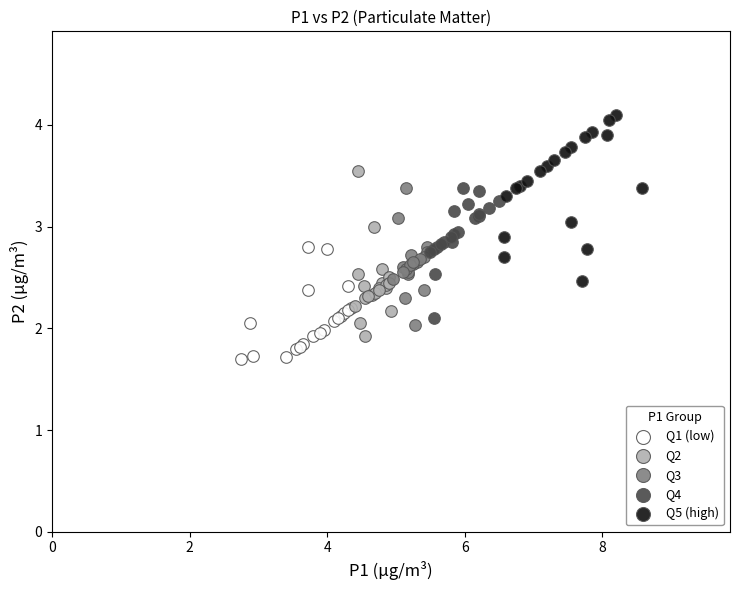

What are all the series names shown in the legend?

Q1 (low), Q2, Q3, Q4, Q5 (high)